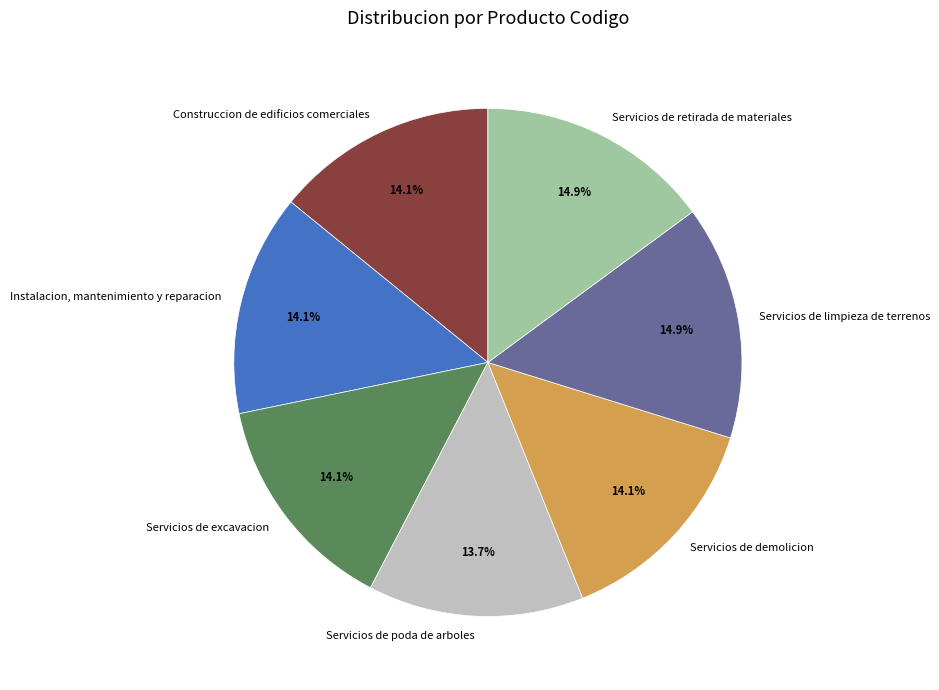

What is the ratio of the value at Construccion de edificios comerciales to the value at Instalacion, mantenimiento y reparacion?

1.0